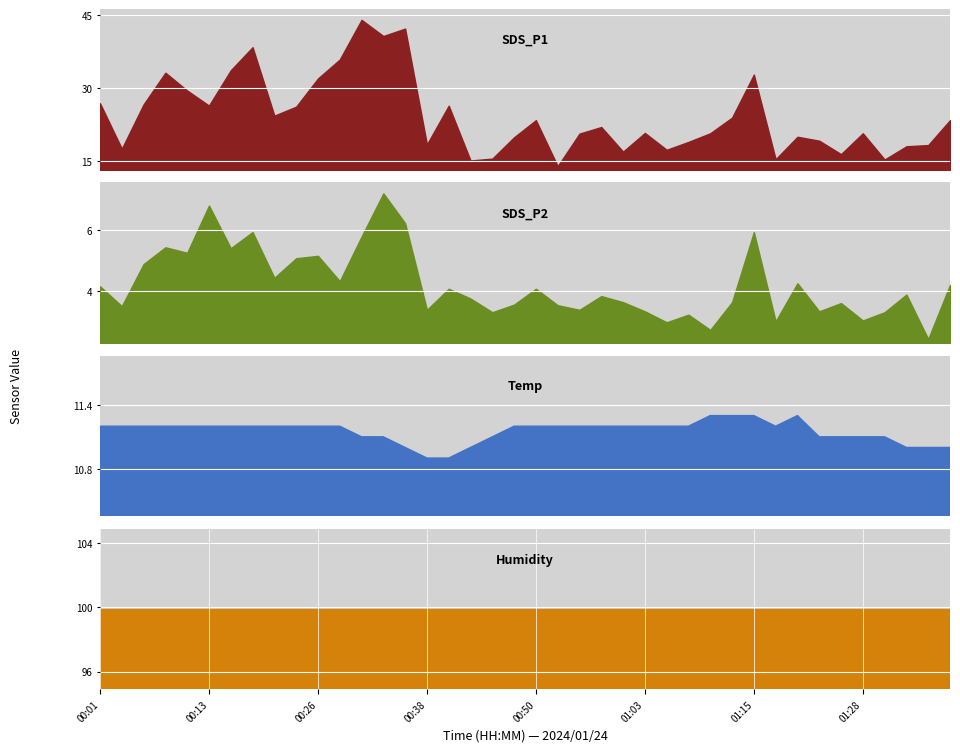

Reading right to left, list all the values displayed in this chart.

SDS_P1: 01:37=23.4	01:35=18.3	01:32=18.0	01:30=15.3	01:28=20.7	01:25=16.4	01:23=19.2	01:20=20.0	01:18=15.3	01:15=32.8	01:13=23.9	01:10=20.7	01:08=18.9	01:05=17.3	01:03=20.8	01:00=16.9	00:58=22.0	00:55=20.6	00:53=13.9	00:50=23.4	00:48=19.9	00:46=15.5	00:43=15.1	00:41=26.4	00:38=18.4	00:36=42.2	00:33=40.7	00:31=44.0	00:28=35.9	00:26=32.0	00:23=26.2	00:21=24.3	00:18=38.4	00:16=33.7	00:13=26.4	00:11=29.5	00:09=33.2	00:06=26.6	00:04=17.5	00:01=26.9
SDS_P2: 01:37=4.2	01:35=2.4	01:32=3.9	01:30=3.3	01:28=3.0	01:25=3.6	01:23=3.3	01:20=4.2	01:18=3.0	01:15=5.9	01:13=3.6	01:10=2.7	01:08=3.2	01:05=3.0	01:03=3.3	01:00=3.6	00:58=3.8	00:55=3.4	00:53=3.5	00:50=4.1	00:48=3.5	00:46=3.3	00:43=3.8	00:41=4.1	00:38=3.4	00:36=6.2	00:33=7.2	00:31=5.8	00:28=4.3	00:26=5.2	00:23=5.1	00:21=4.4	00:18=5.9	00:16=5.4	00:13=6.8	00:11=5.2	00:09=5.4	00:06=4.9	00:04=3.5	00:01=4.2
Temp: 01:37=11.0	01:35=11.0	01:32=11.0	01:30=11.1	01:28=11.1	01:25=11.1	01:23=11.1	01:20=11.3	01:18=11.2	01:15=11.3	01:13=11.3	01:10=11.3	01:08=11.2	01:05=11.2	01:03=11.2	01:00=11.2	00:58=11.2	00:55=11.2	00:53=11.2	00:50=11.2	00:48=11.2	00:46=11.1	00:43=11.0	00:41=10.9	00:38=10.9	00:36=11.0	00:33=11.1	00:31=11.1	00:28=11.2	00:26=11.2	00:23=11.2	00:21=11.2	00:18=11.2	00:16=11.2	00:13=11.2	00:11=11.2	00:09=11.2	00:06=11.2	00:04=11.2	00:01=11.2
Humidity: 01:37=99.9	01:35=99.9	01:32=99.9	01:30=99.9	01:28=99.9	01:25=99.9	01:23=99.9	01:20=99.9	01:18=99.9	01:15=99.9	01:13=99.9	01:10=99.9	01:08=99.9	01:05=99.9	01:03=99.9	01:00=99.9	00:58=99.9	00:55=99.9	00:53=99.9	00:50=99.9	00:48=99.9	00:46=99.9	00:43=99.9	00:41=99.9	00:38=99.9	00:36=99.9	00:33=99.9	00:31=99.9	00:28=99.9	00:26=99.9	00:23=99.9	00:21=99.9	00:18=99.9	00:16=99.9	00:13=99.9	00:11=99.9	00:09=99.9	00:06=99.9	00:04=99.9	00:01=99.9